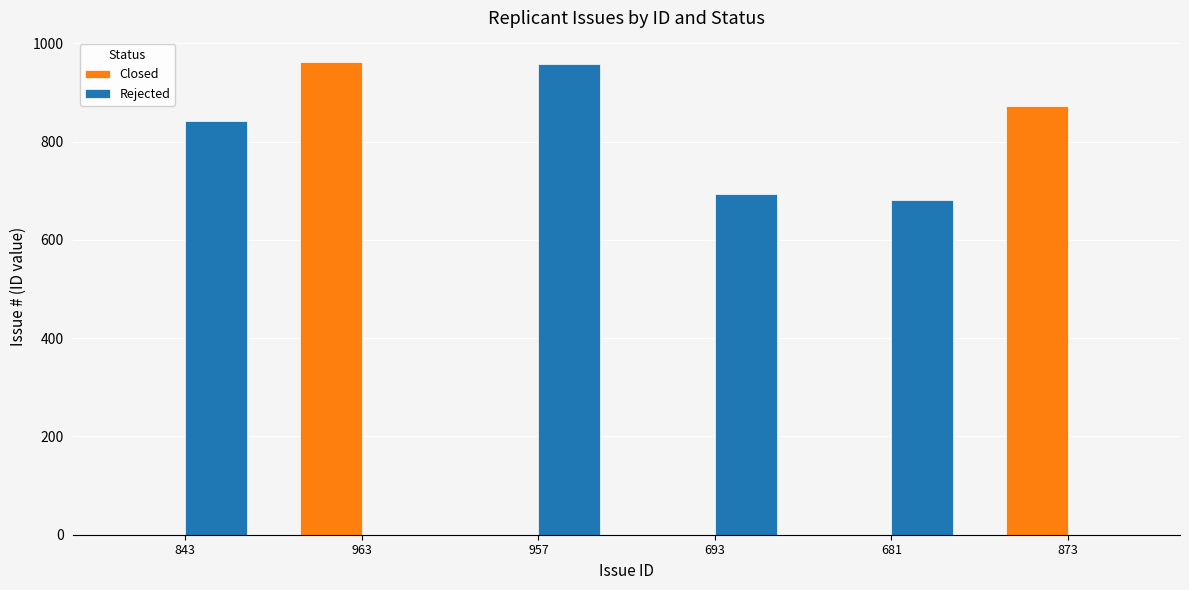

Where is Closed nearest to the value 481?

873